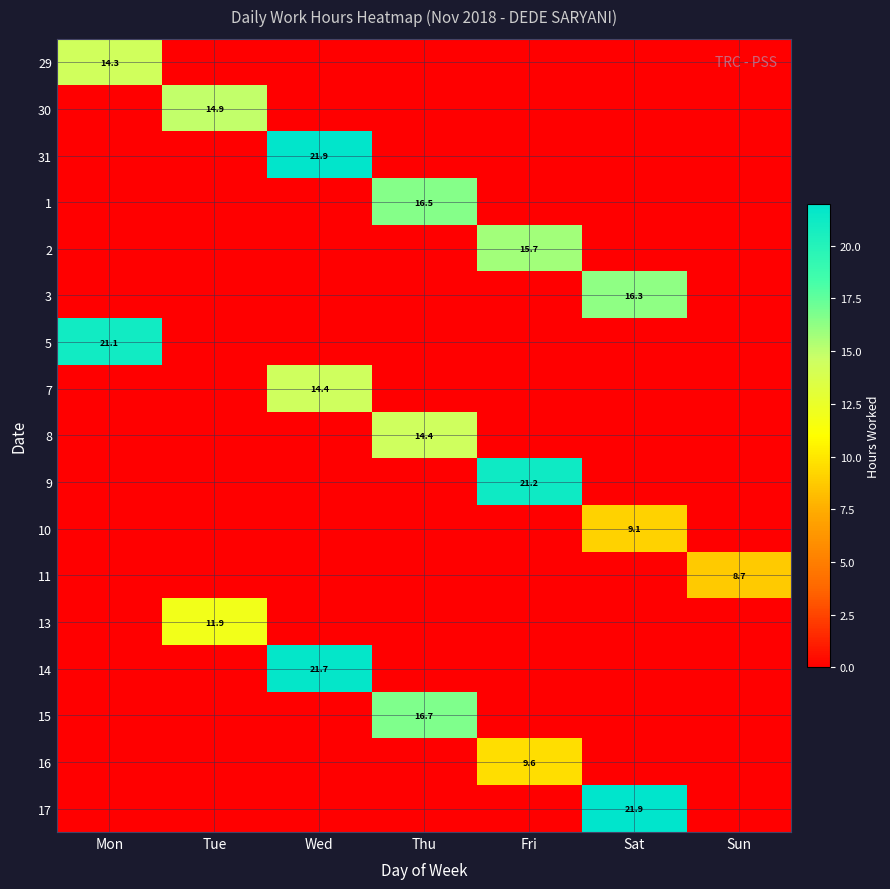

Is it true that 2 equals 15.7 at Fri?

True